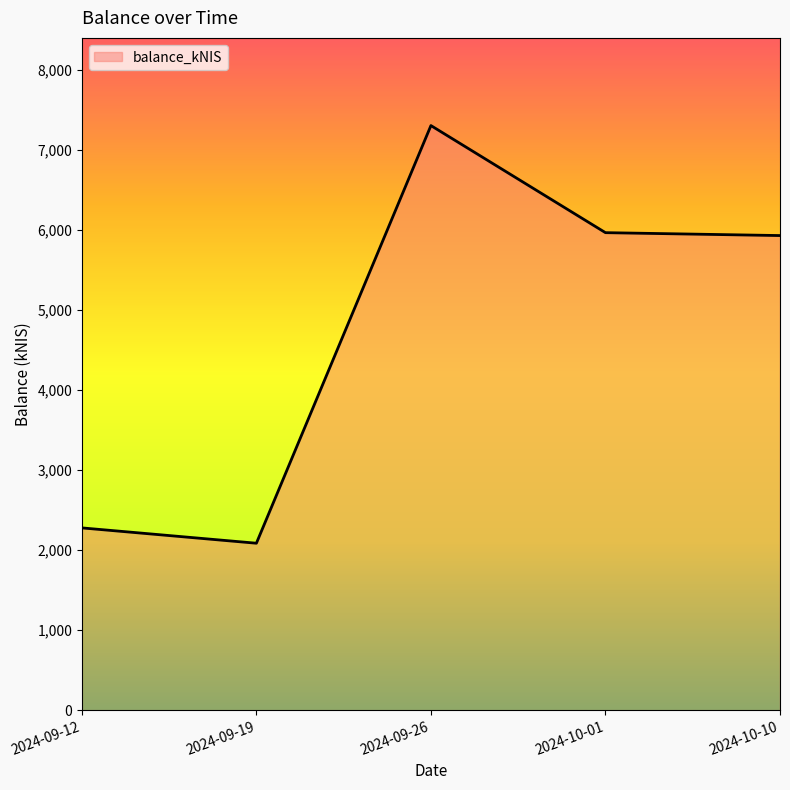

What is the maximum value shown in the chart?

7301.0